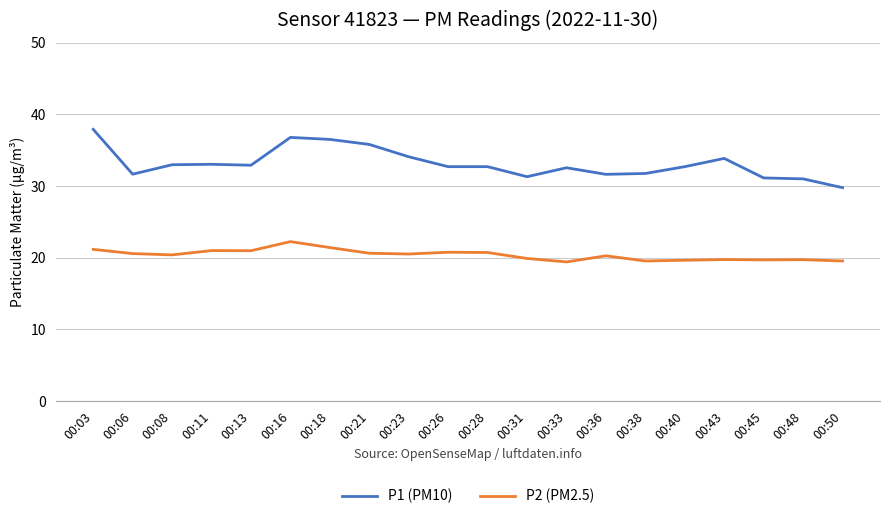

True or false: P2 (PM2.5) and P1 (PM10) intersect in this chart.

False